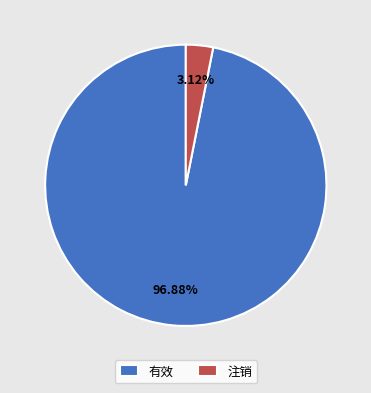

To the nearest percent, what portion does 注销 represent?

3%